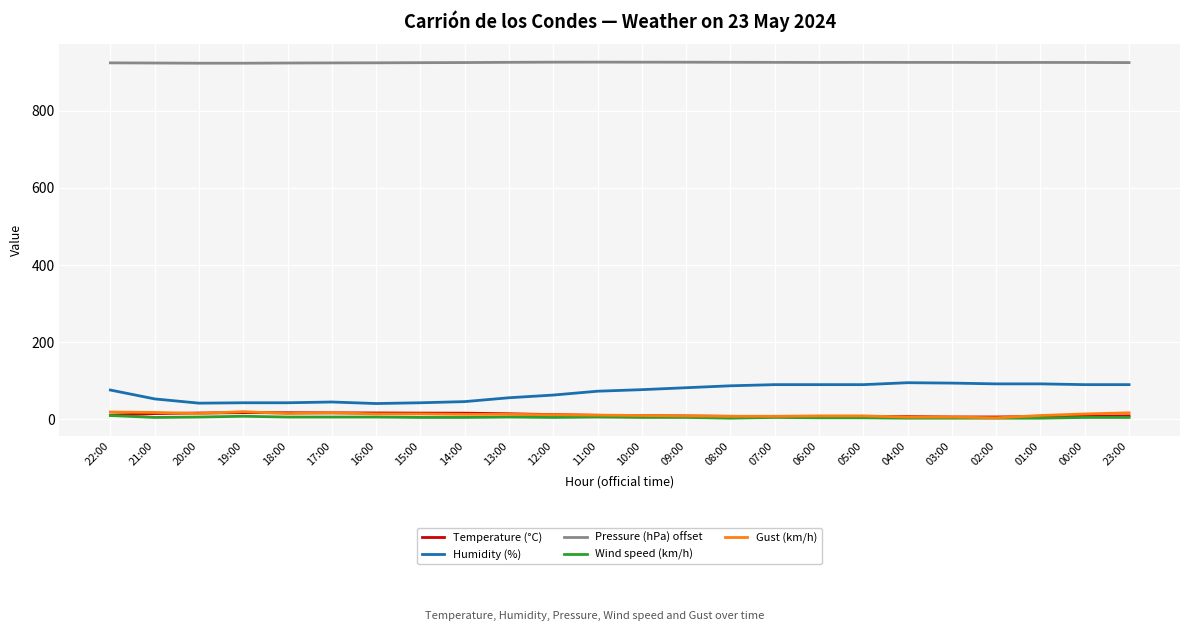

What is the sum of all Temperature (°C) values?

271.6